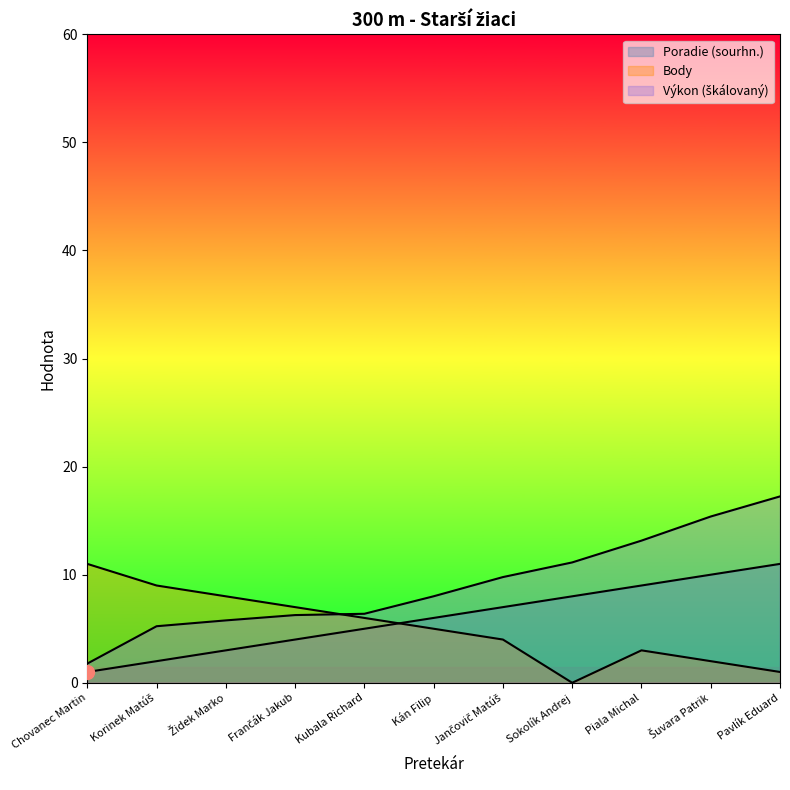

True or false: Výkon and Body intersect in this chart.

True